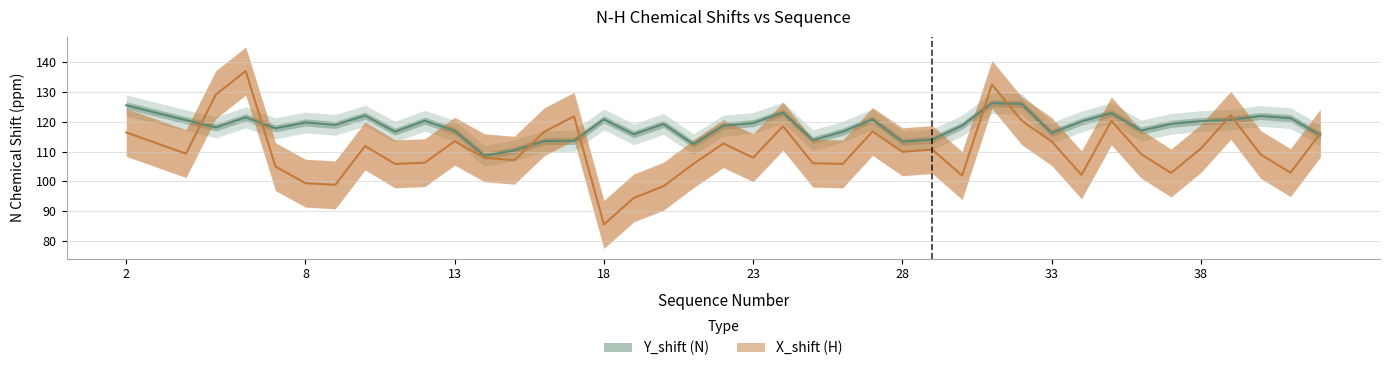

True or false: Y_shift (N) and X_shift (H) cross at least once.

True